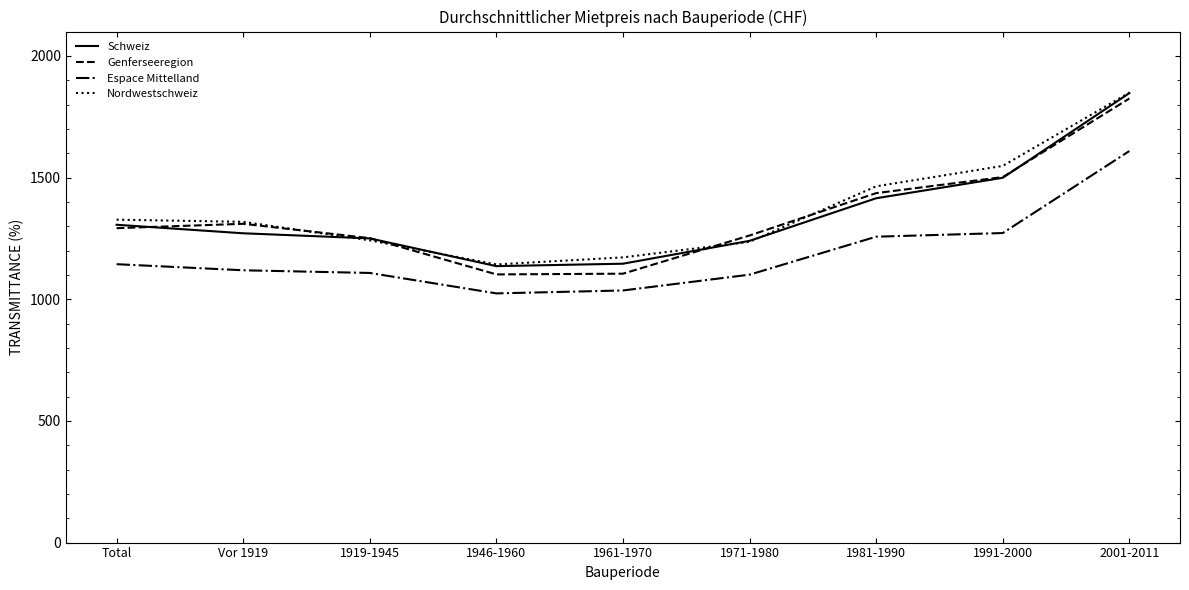

Between Vor 1919 and 2001-2011, which series saw the biggest shift?

Schweiz